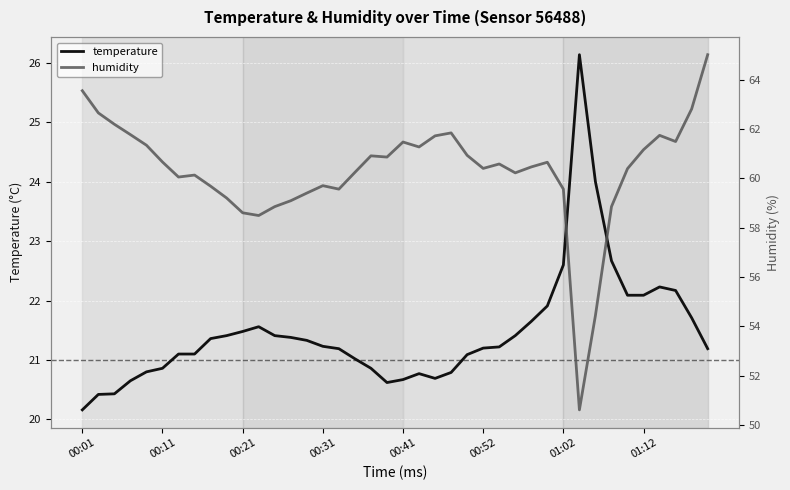

What is the smallest value displayed?

20.2